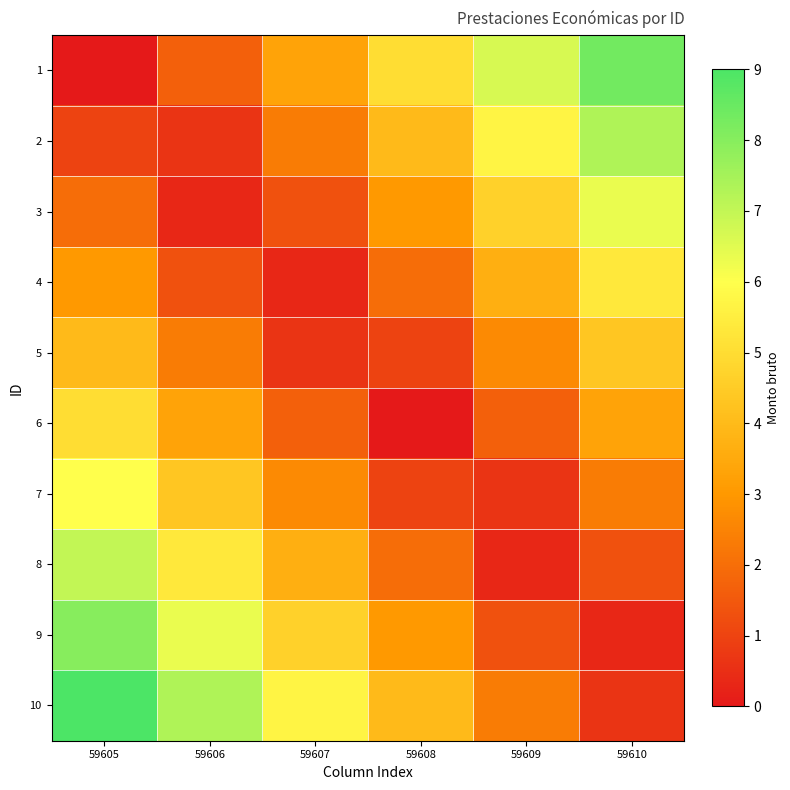

Reading left to right, what are all the values shown in this chart?

1: 59605=0.0	59606=1.7	59607=3.3	59608=5.0	59609=6.7	59610=8.3
2: 59605=1.0	59606=0.7	59607=2.3	59608=4.0	59609=5.7	59610=7.3
3: 59605=2.0	59606=0.3	59607=1.3	59608=3.0	59609=4.7	59610=6.3
4: 59605=3.0	59606=1.3	59607=0.3	59608=2.0	59609=3.7	59610=5.3
5: 59605=4.0	59606=2.3	59607=0.7	59608=1.0	59609=2.7	59610=4.3
6: 59605=5.0	59606=3.3	59607=1.7	59608=0.0	59609=1.7	59610=3.3
7: 59605=6.0	59606=4.3	59607=2.7	59608=1.0	59609=0.7	59610=2.3
8: 59605=7.0	59606=5.3	59607=3.7	59608=2.0	59609=0.3	59610=1.3
9: 59605=8.0	59606=6.3	59607=4.7	59608=3.0	59609=1.3	59610=0.3
10: 59605=9.0	59606=7.3	59607=5.7	59608=4.0	59609=2.3	59610=0.7